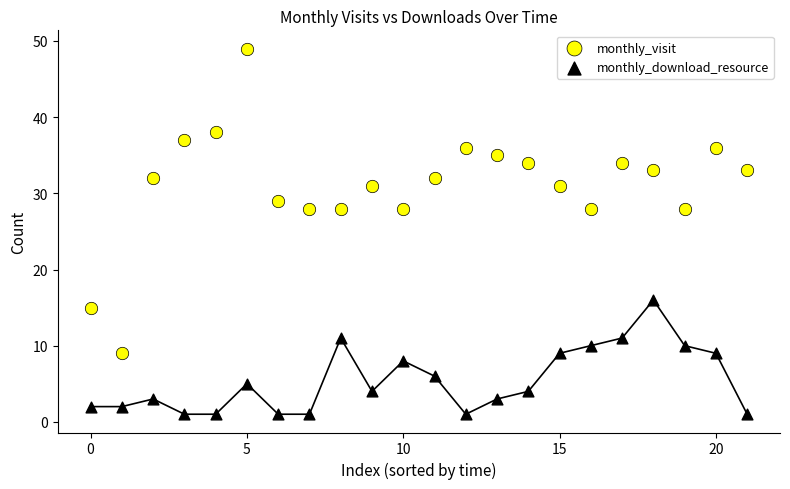

Across all data points, what is the range of Y values (max minus min)?

48